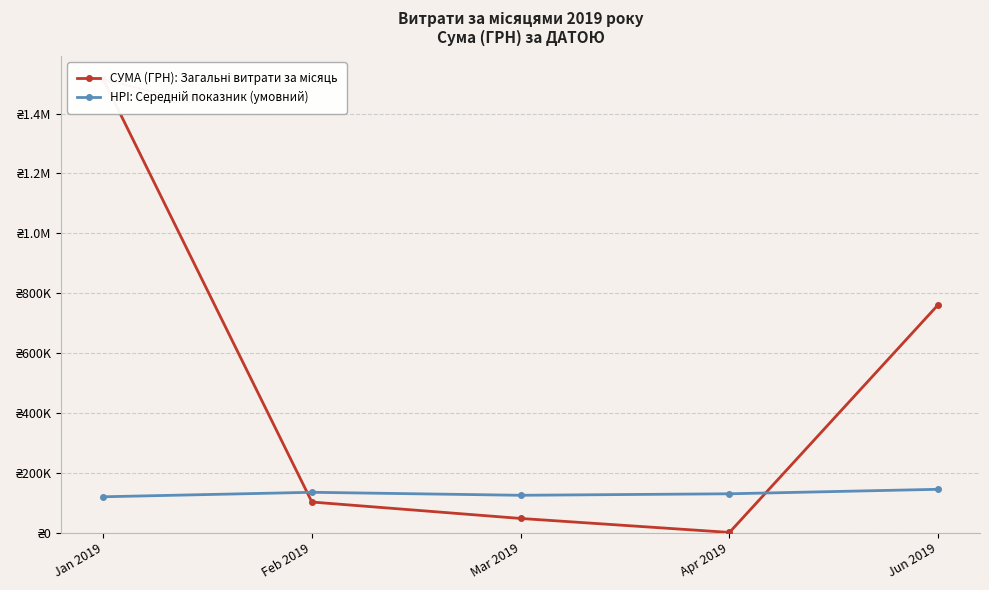

What is the label of the 3rd point from the left?

Mar 2019